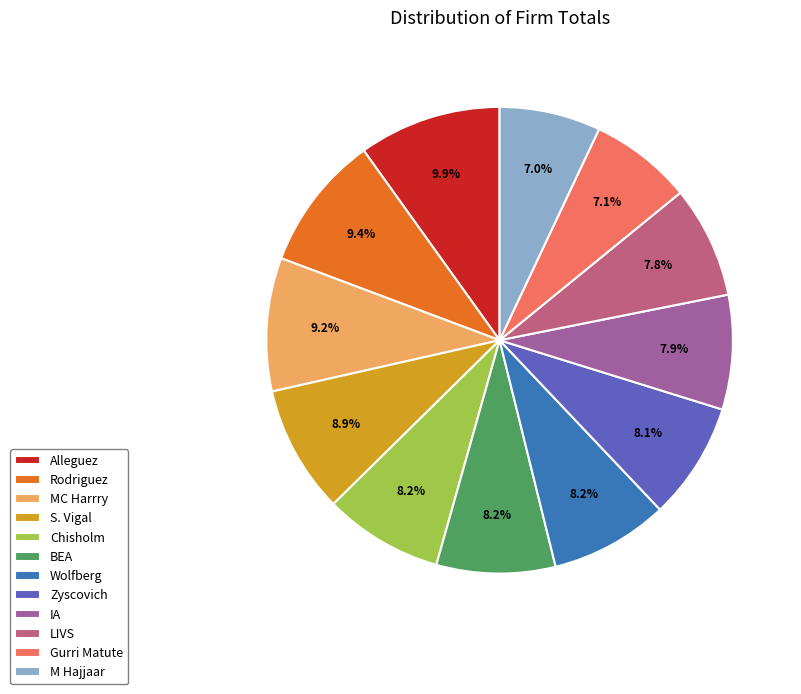

To the nearest percent, what portion does Alleguez represent?

10%